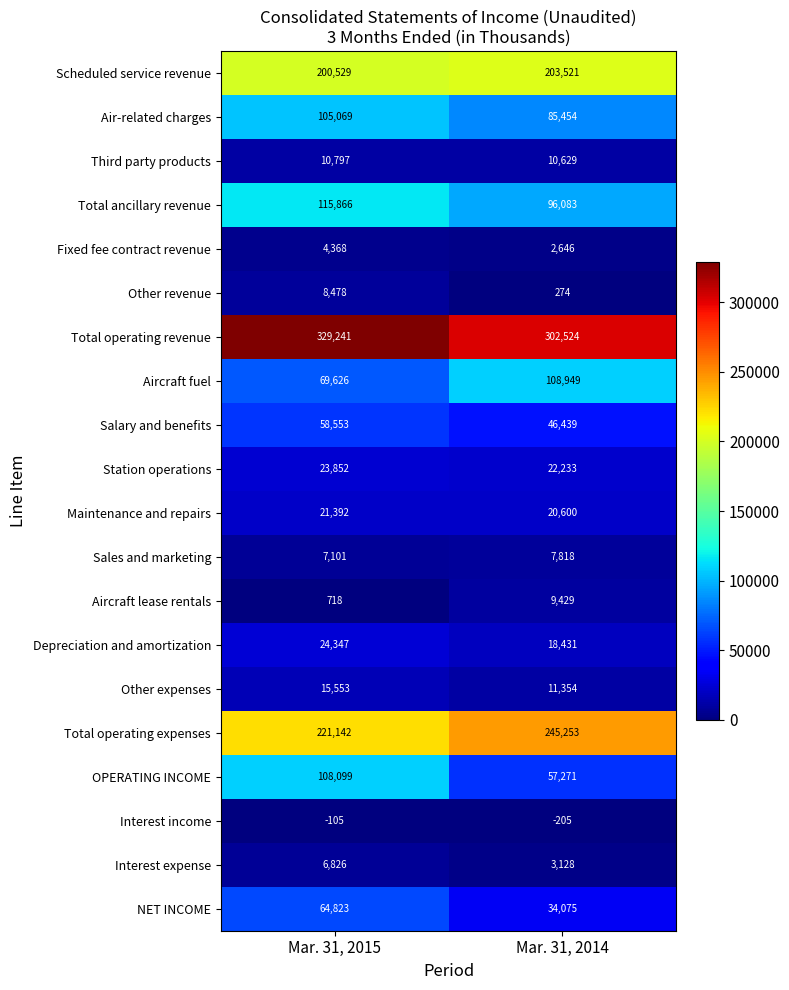

At which category is the sum across all series the highest?

Mar. 31, 2015